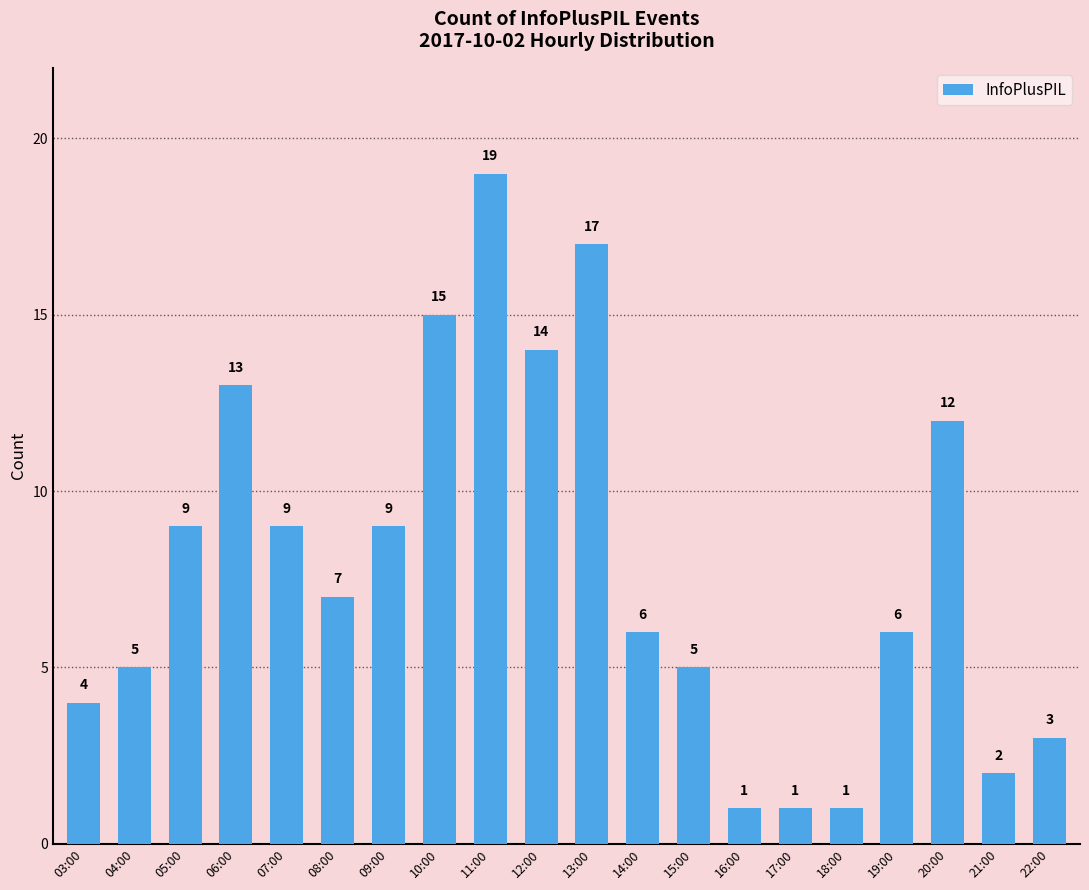

The value at 13:00 is 17. True or false?

True